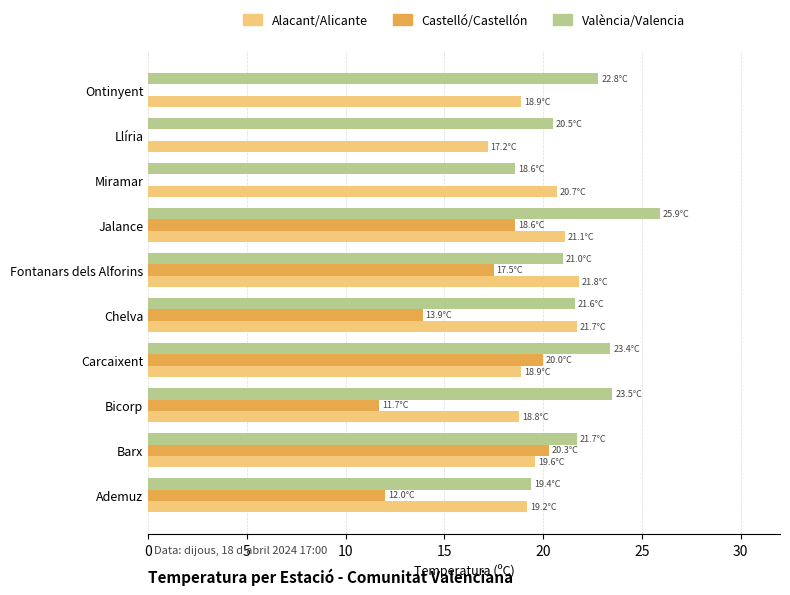

What is the greatest value displayed?

25.9